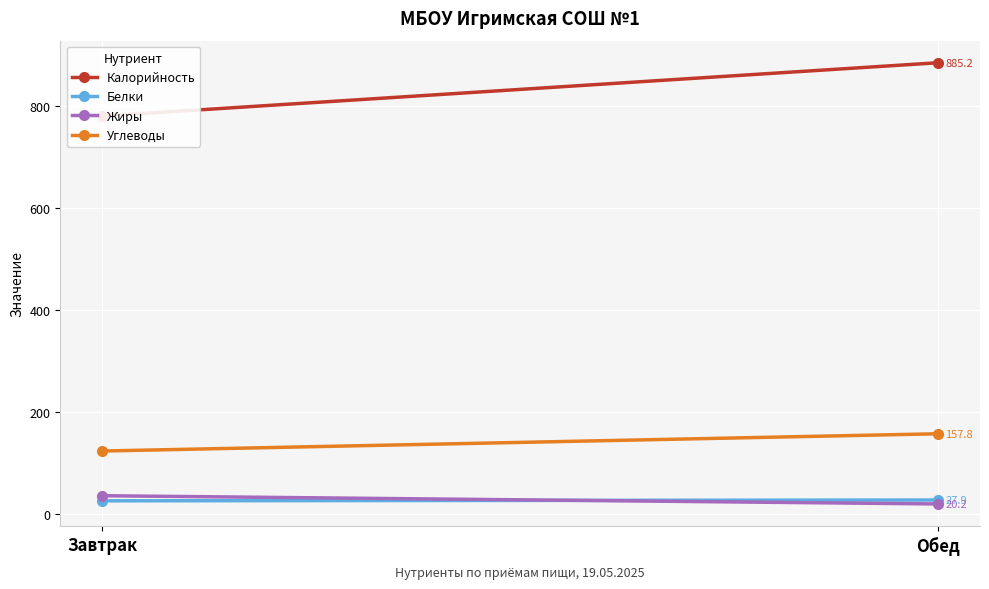

Is this an area chart (filled region under the line)?

No